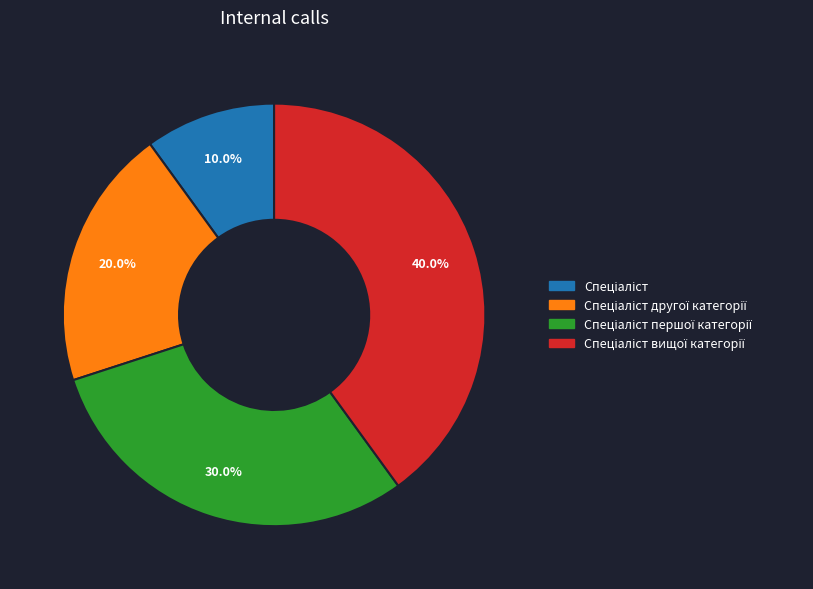

Is there a majority slice in this chart?

No